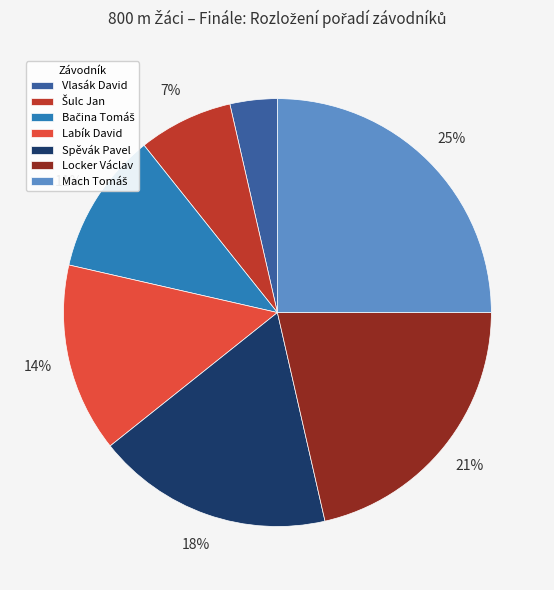

To the nearest percent, what portion does Vlasák David represent?

4%